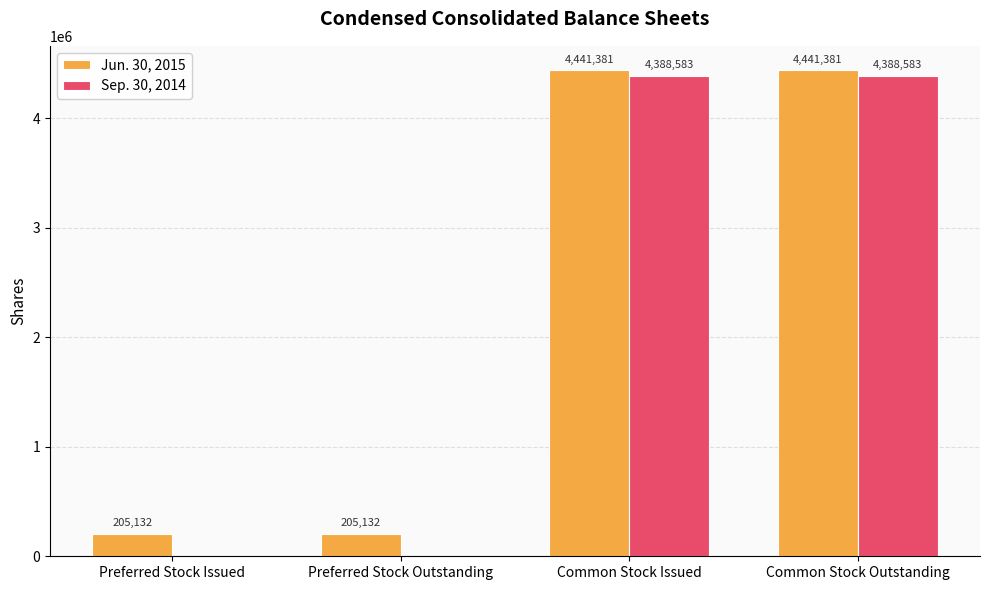

What is the sum of the Jun. 30, 2015 values at Preferred Stock Outstanding and Common Stock Issued?

4646513